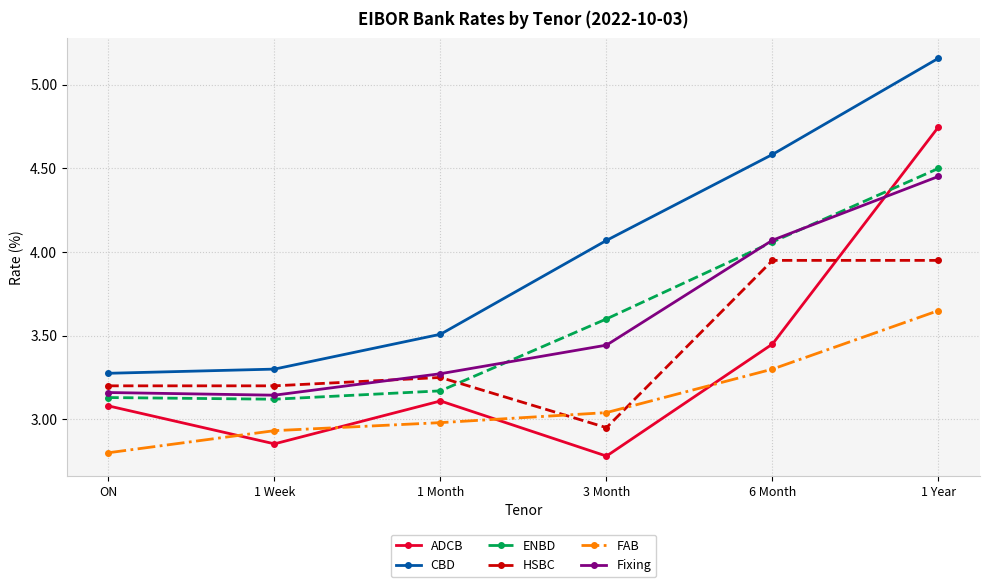

True or false: FAB and CBD intersect in this chart.

False